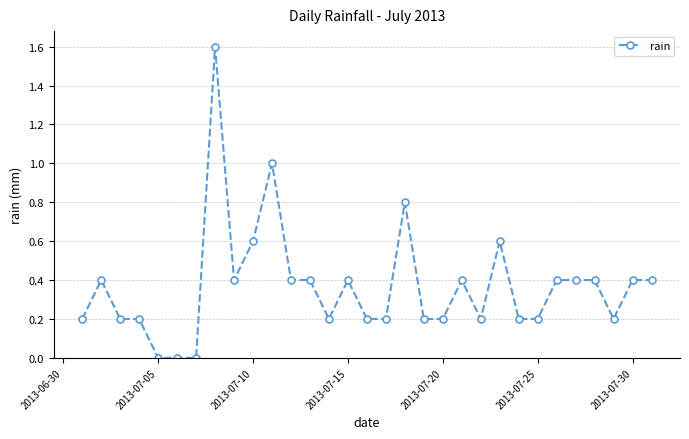

What is the maximum value shown in the chart?

1.6